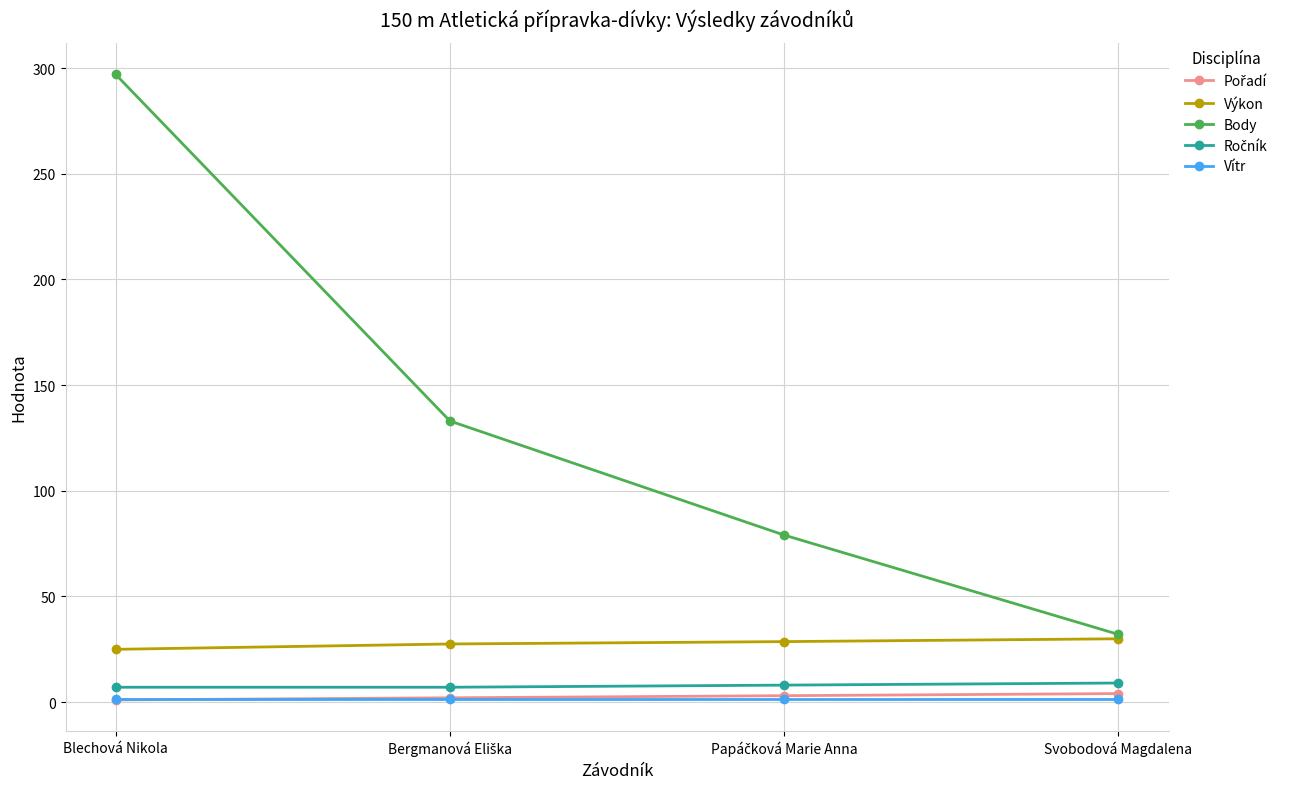

The Výkon series shows 24.9 at Blechová Nikola. True or false?

True